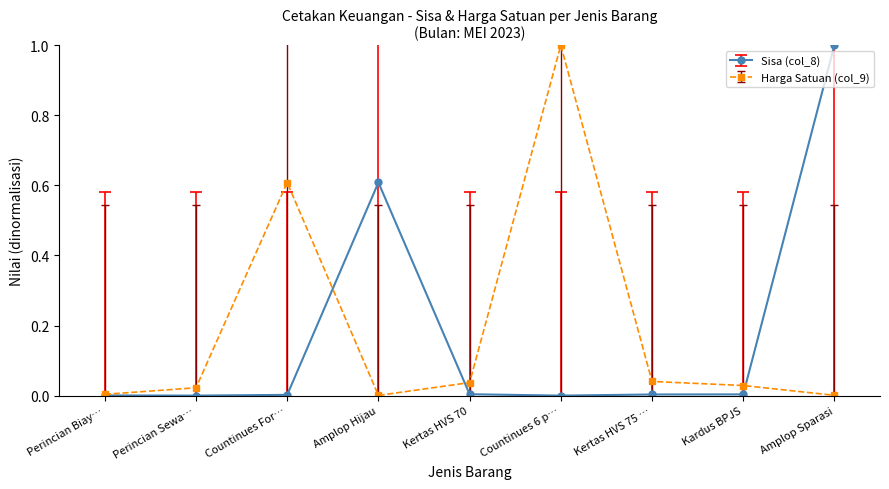

At which category does Harga Satuan (col_9) reach its first local peak?

Countinues For…